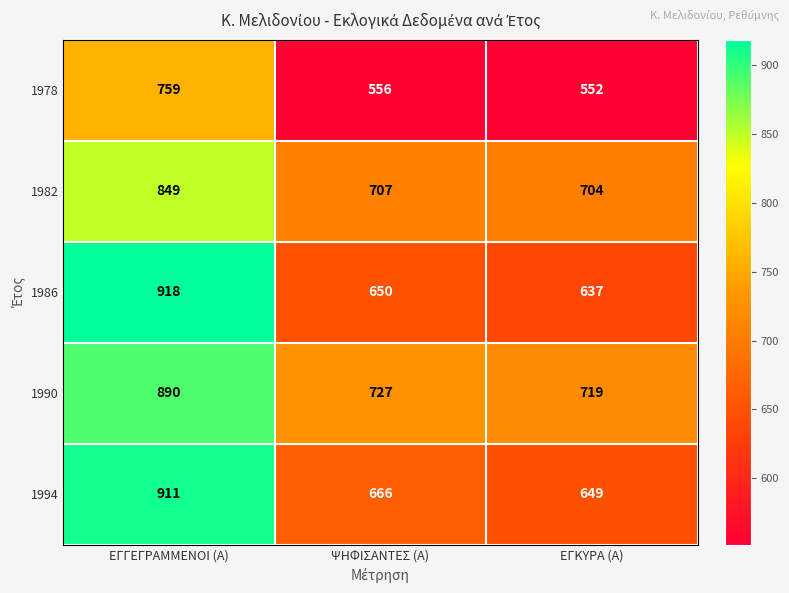

Where does the 1990 series first go above 727?

ΕΓΓΕΓΡΑΜΜΕΝΟΙ (Α)